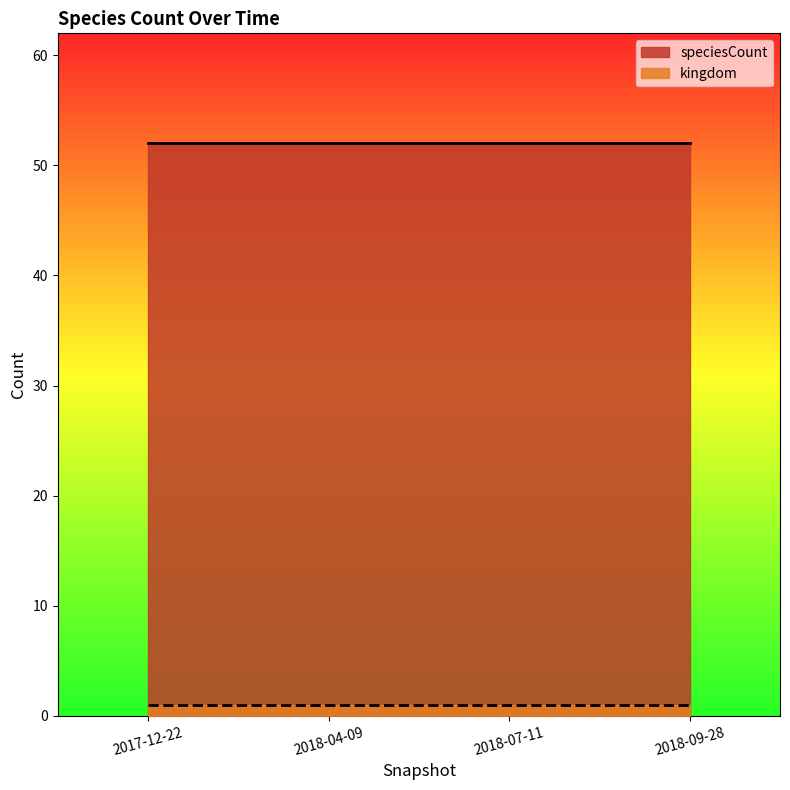

List the labels in order of kingdom value, largest first.

2017-12-22, 2018-04-09, 2018-07-11, 2018-09-28